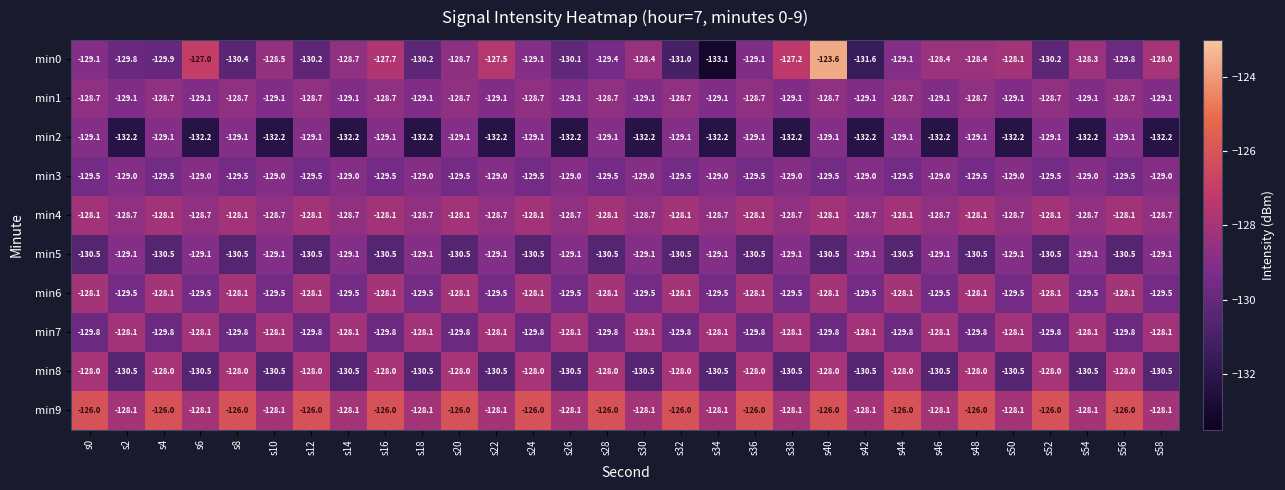

What is the total value across all series at s20?

-1286.5